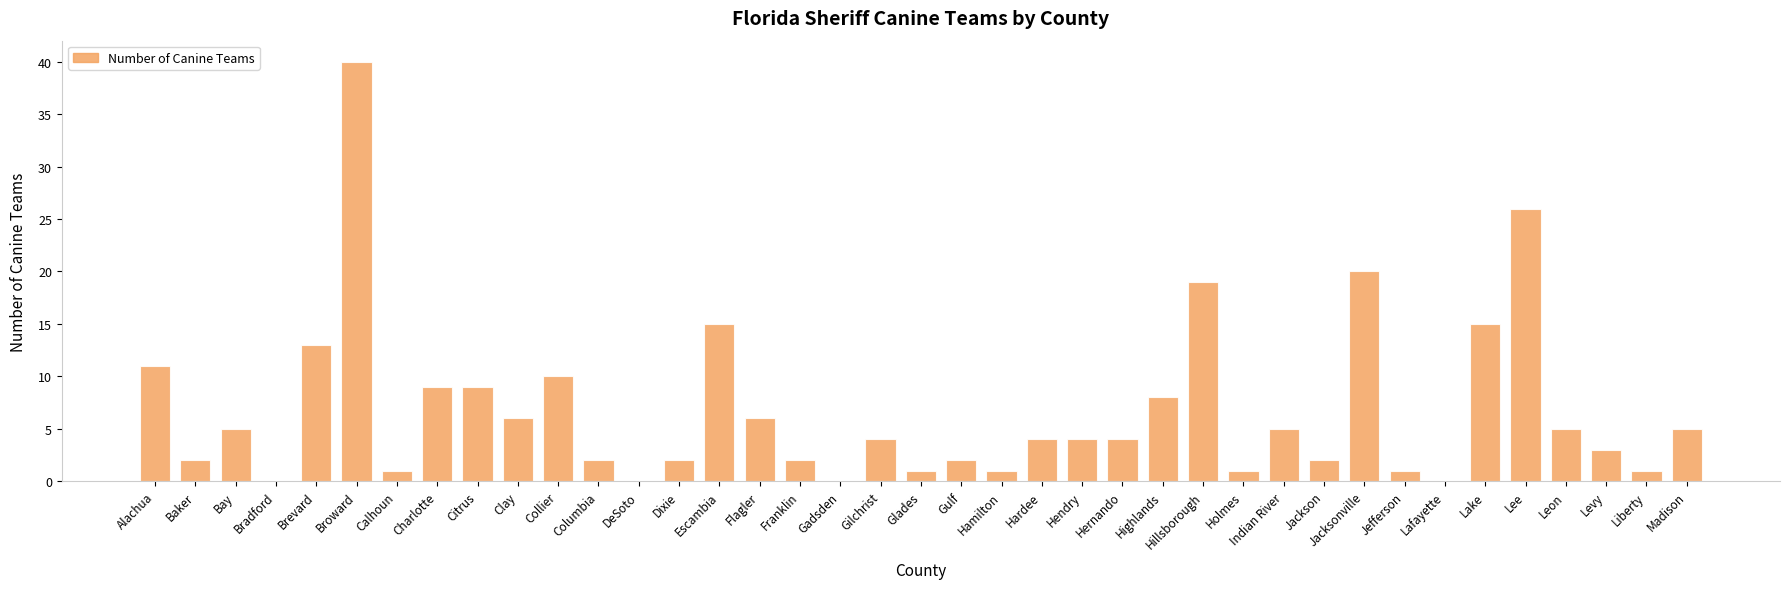

What is the change in value from Brevard to DeSoto?

-13